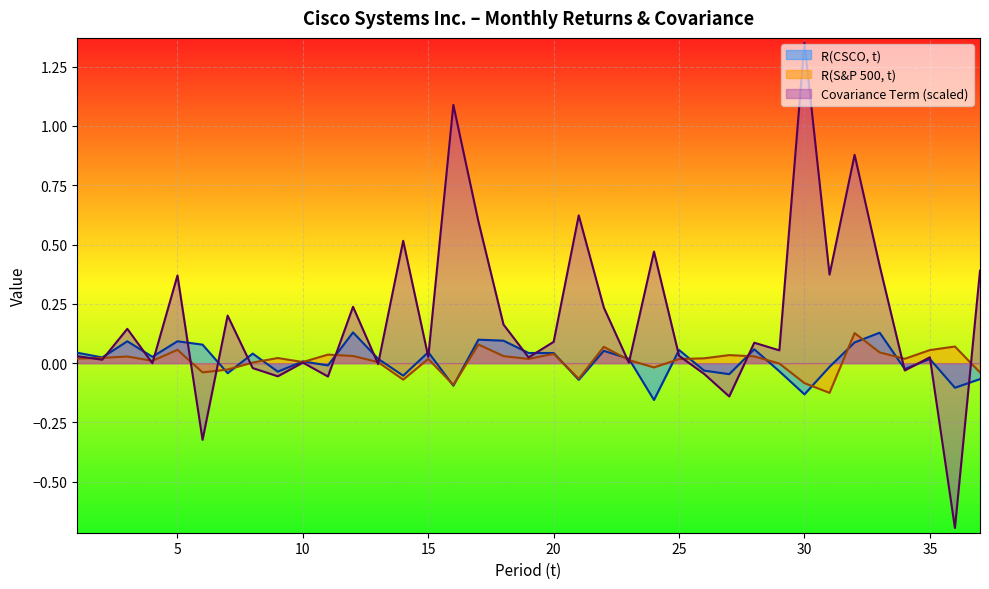

True or false: Covariance Term has more than 0 points higher than both neighbors.

True